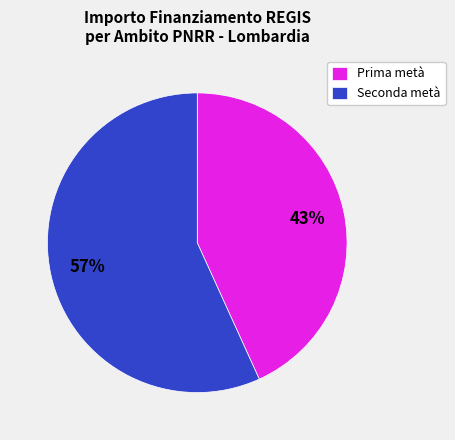

Do Prima metà and Seconda metà together represent more than half of the pie?

Yes